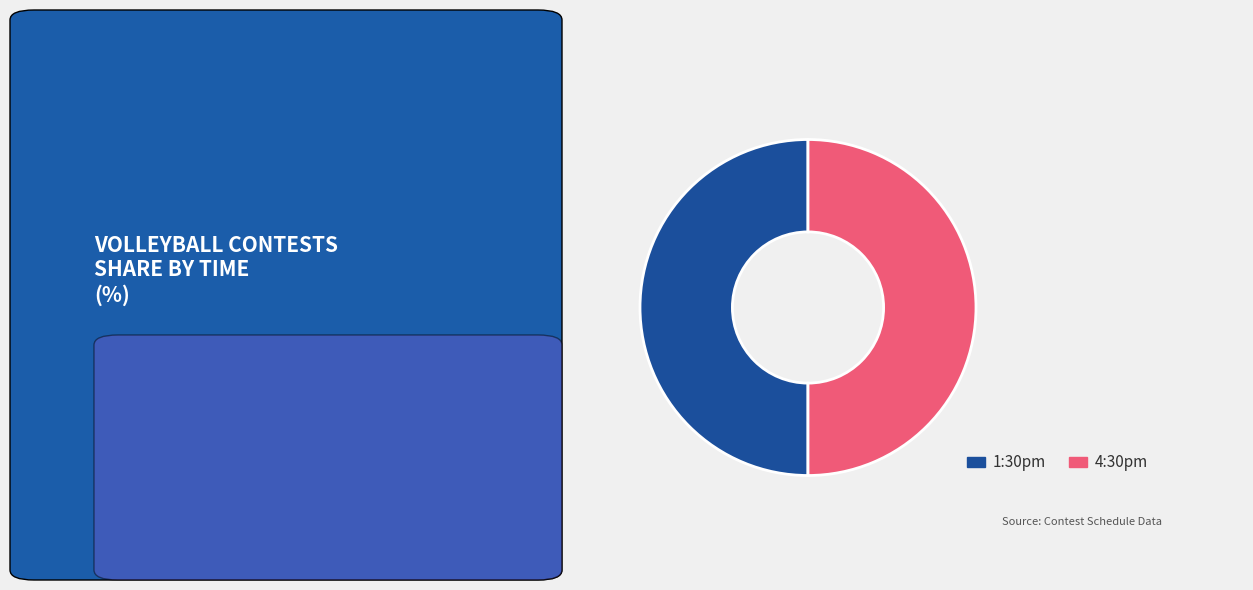

Is it true that 4:30pm is 65% of the pie?

False